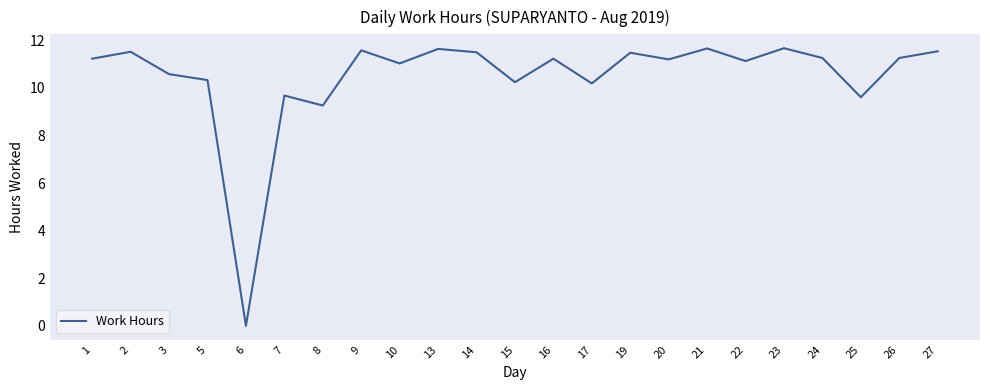

What is the maximum value shown in the chart?

11.7